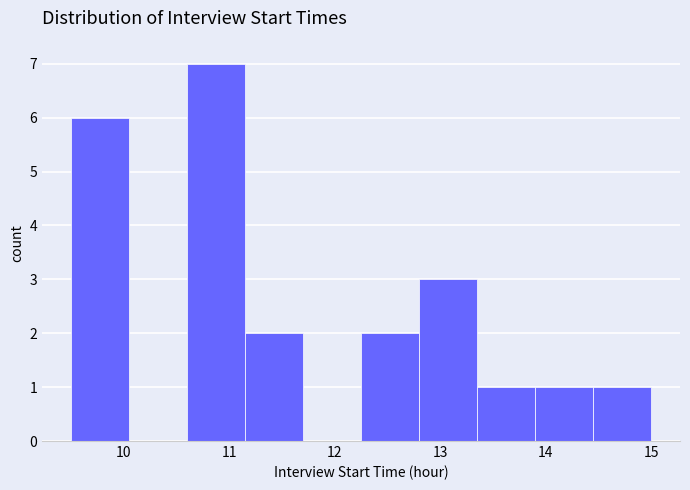

Which range on the x-axis has the tallest bar?

10.60 to 11.15